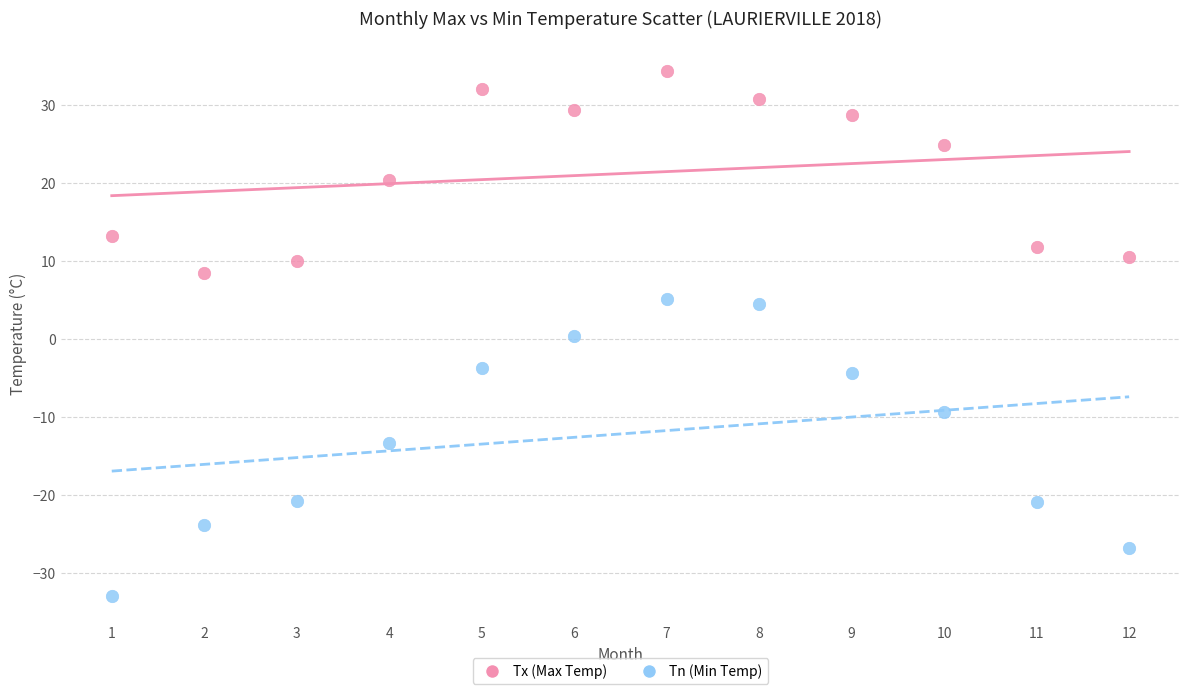

Across all data points, what is the range of X values (max minus min)?

11.0